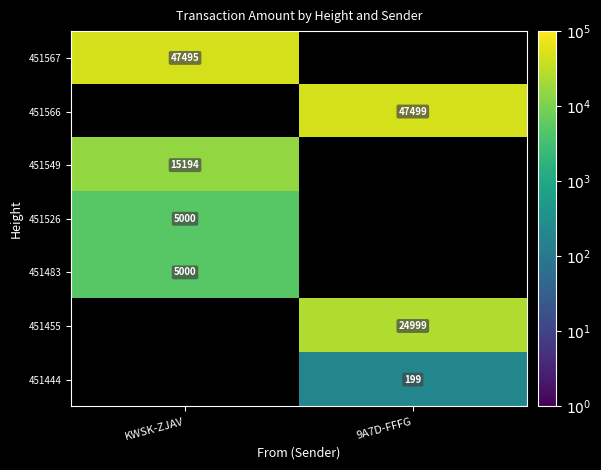

At how many categories does at least one series exceed 7171?

2